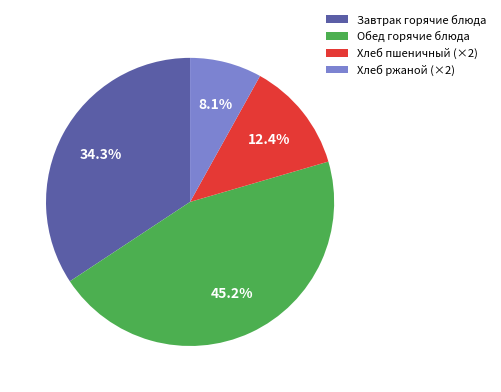

To the nearest percent, what is the average slice percentage?

25%